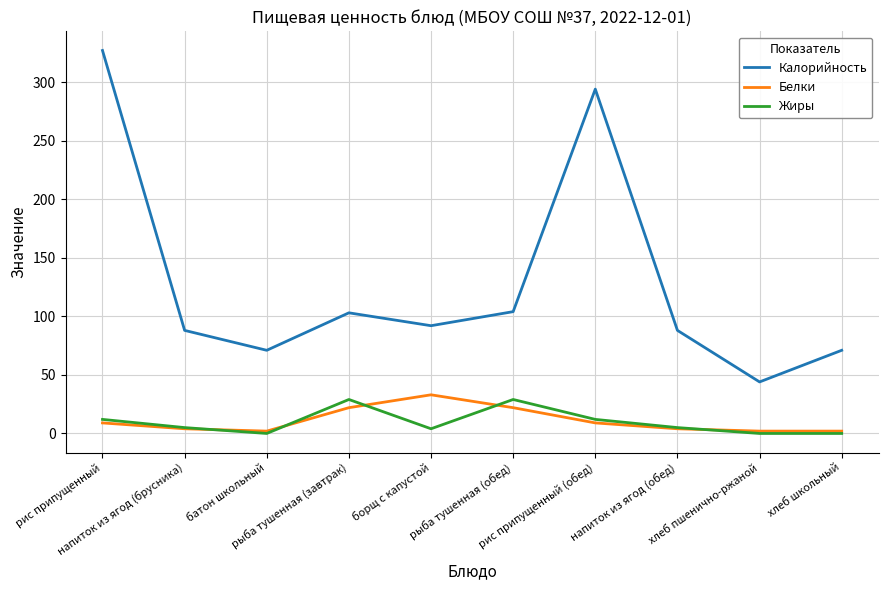

At which category does Белки reach its first local peak?

борщ с капустой